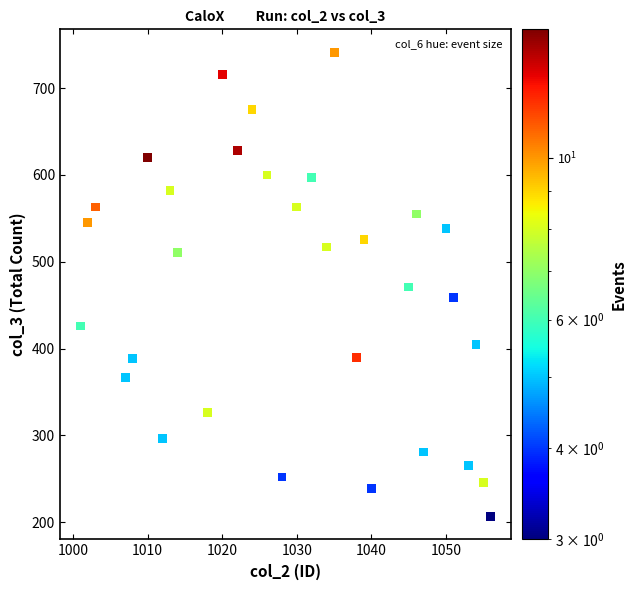

What is the range of X values (max minus min)?

55